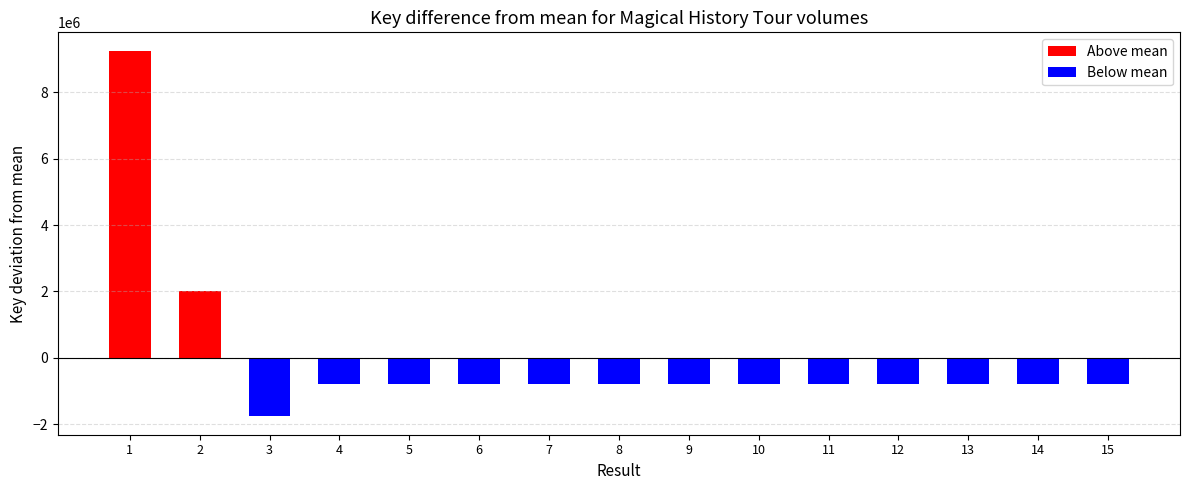

How many bars are there in total?

15